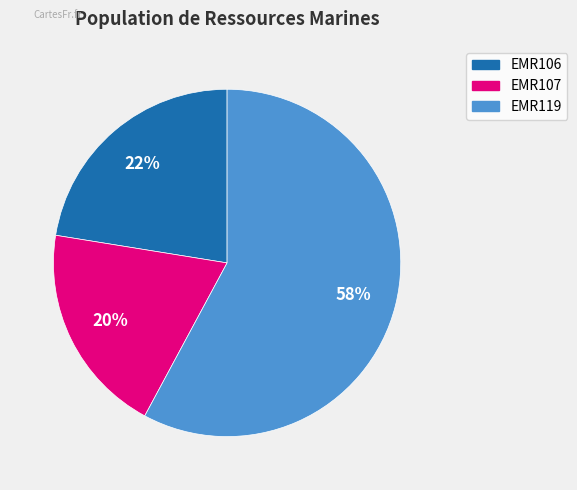

Is there a majority slice in this chart?

Yes